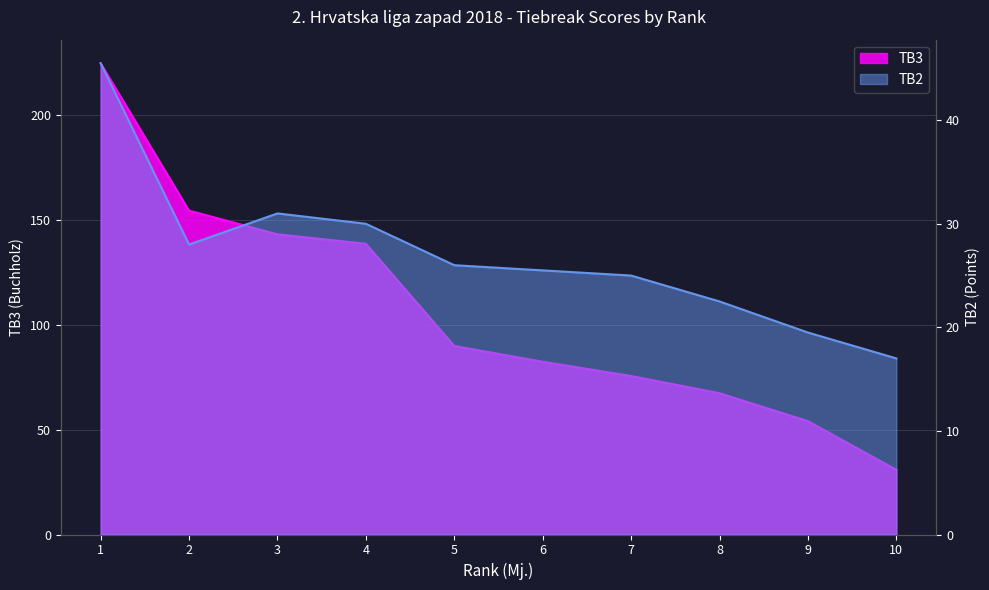

Count the number of data series in this chart.

2